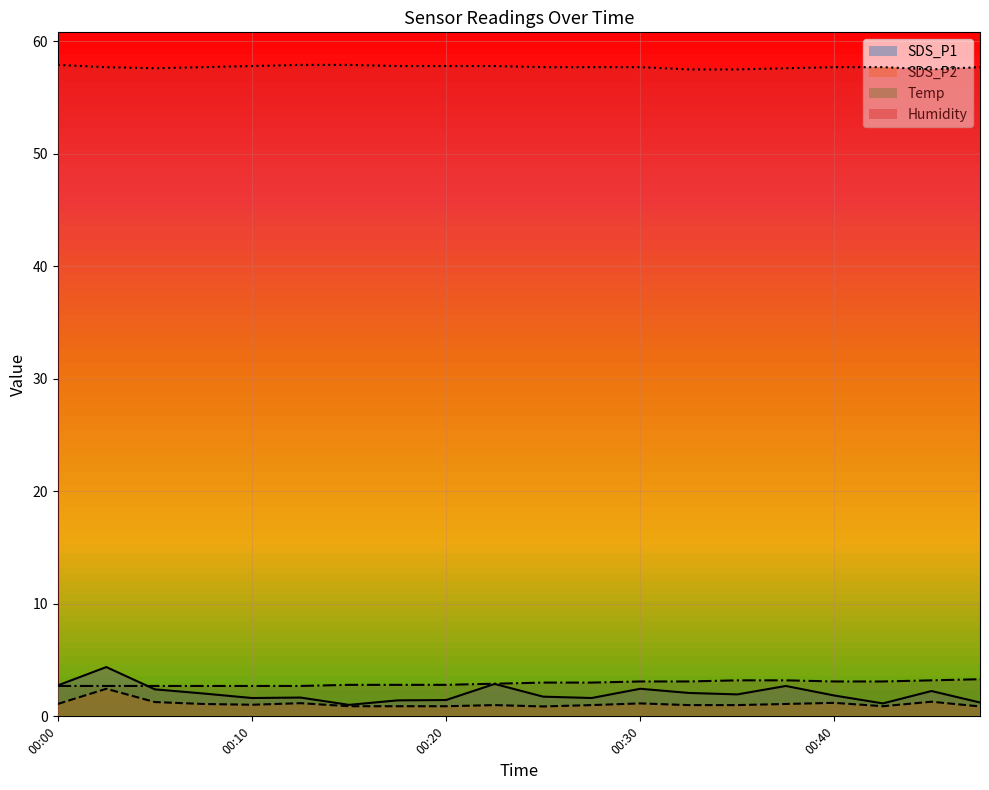

Reading left to right, transcribe all the data shown in this chart.

SDS_P1: 2.8	4.4	2.4	2.0	1.6	1.7	1.0	1.4	1.4	2.9	1.8	1.6	2.5	2.1	1.9	2.7	1.9	1.1	2.2	1.2
SDS_P2: 1.1	2.5	1.3	1.1	1.0	1.2	0.9	0.9	0.9	1.0	0.9	1.0	1.1	1.0	1.0	1.1	1.2	0.9	1.3	0.9
Temp: 2.7	2.7	2.7	2.7	2.7	2.7	2.8	2.8	2.8	2.9	3.0	3.0	3.1	3.1	3.2	3.2	3.1	3.1	3.2	3.3
Humidity: 57.9	57.7	57.6	57.7	57.8	57.9	57.9	57.8	57.8	57.8	57.7	57.7	57.7	57.5	57.5	57.6	57.7	57.7	57.5	57.7